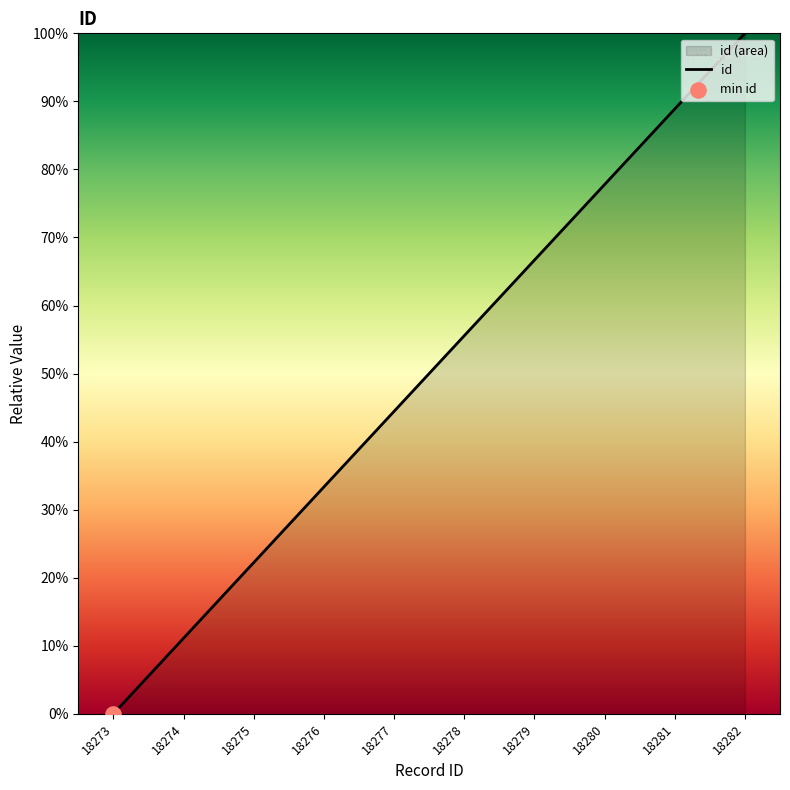

What is the ratio of the value at 18277 to the value at 18281?

0.5